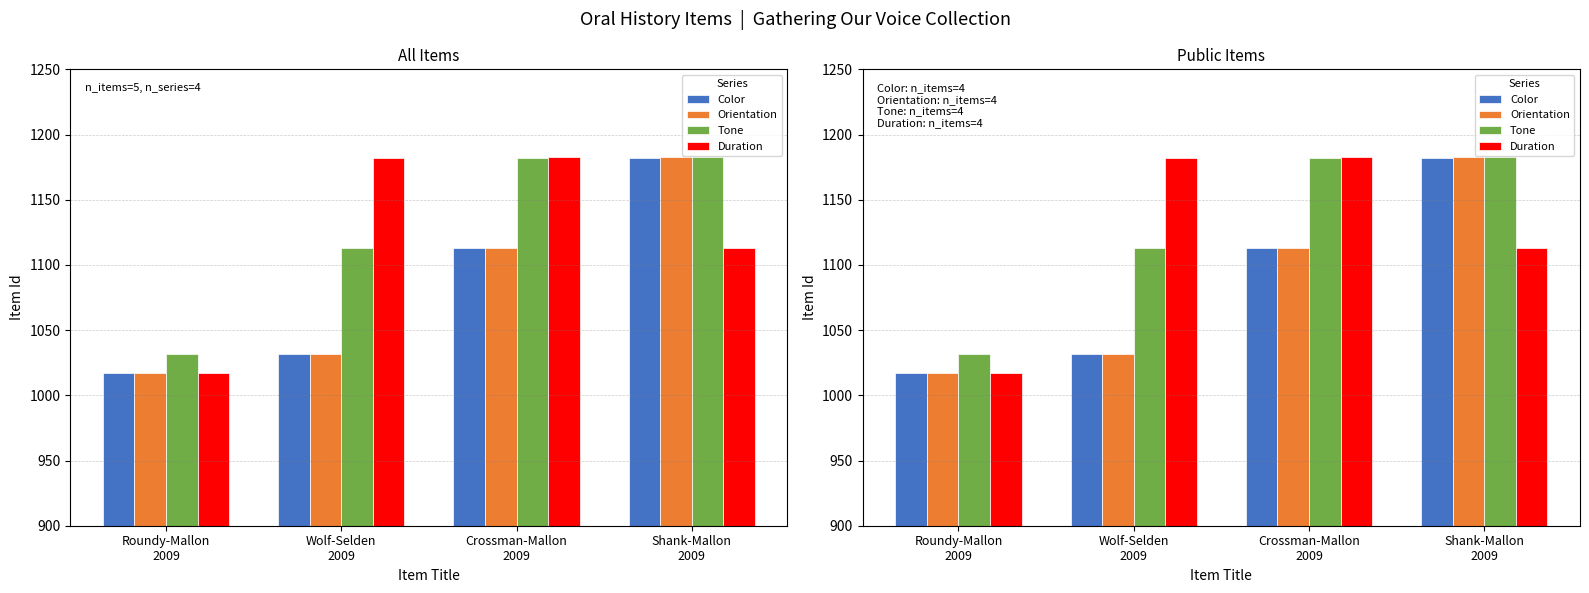

What is the label of the 4th bar from the left?

Shank-Mallon
2009